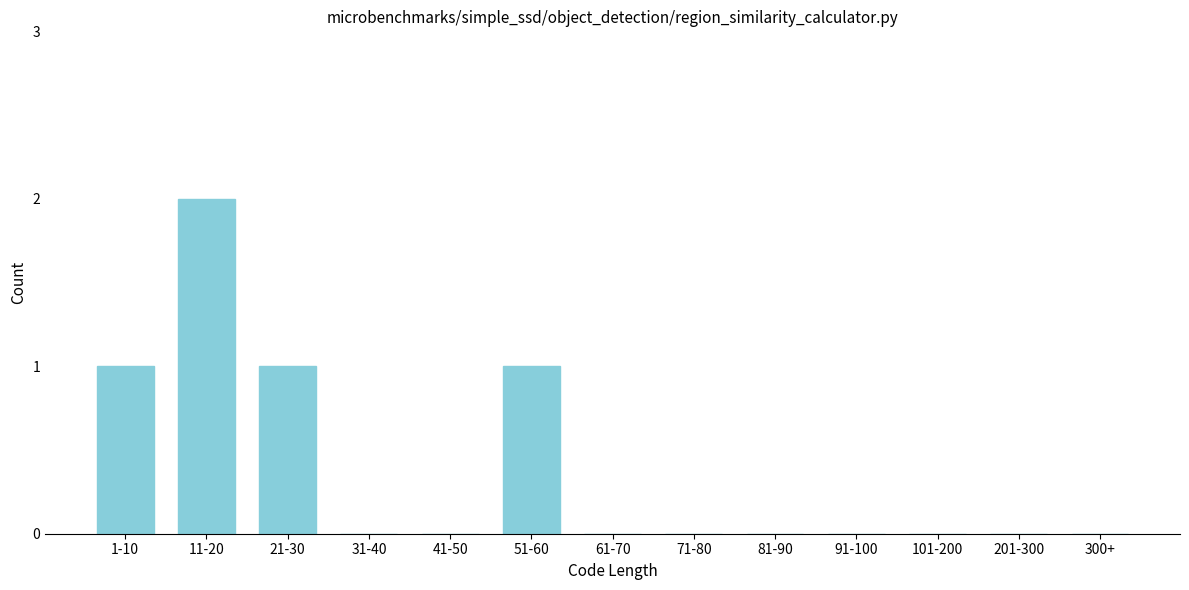

Reading right to left, list all the values displayed in this chart.

300+=0	201-300=0	101-200=0	91-100=0	81-90=0	71-80=0	61-70=0	51-60=1	41-50=0	31-40=0	21-30=1	11-20=2	1-10=1